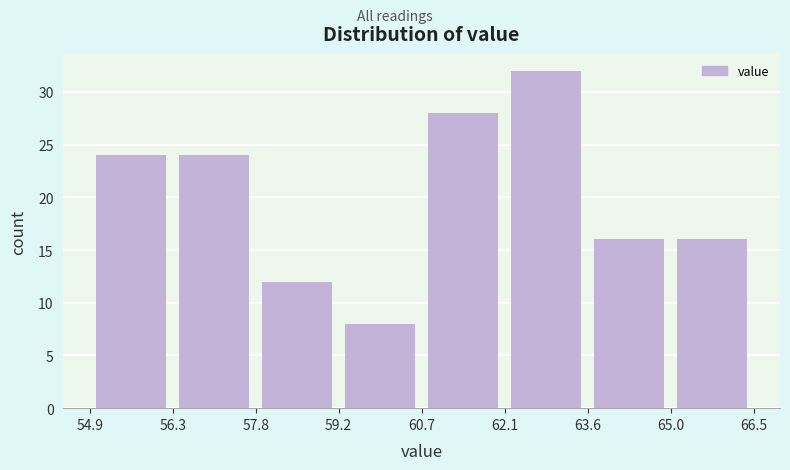

Reading left to right, transcribe this chart: for each bar, give the range it covers on the x-axis and its height. The values are not printed on the chart, so give them approximately, as read against the axis.

54.9 to 56.3: 24
56.3 to 57.8: 24
57.8 to 59.2: 12
59.2 to 60.7: 8
60.7 to 62.1: 28
62.1 to 63.6: 32
63.6 to 65.0: 16
65.0 to 66.5: 16